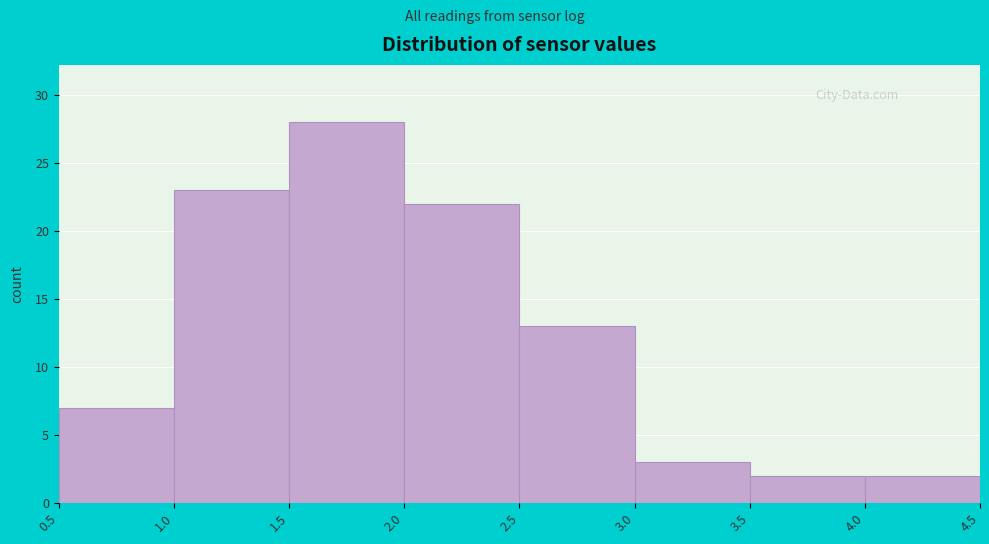

How tall is the bar that spans 2.0 to 2.5 on the x-axis? The values are not printed on the chart, so give them approximately, as read against the axis.

22